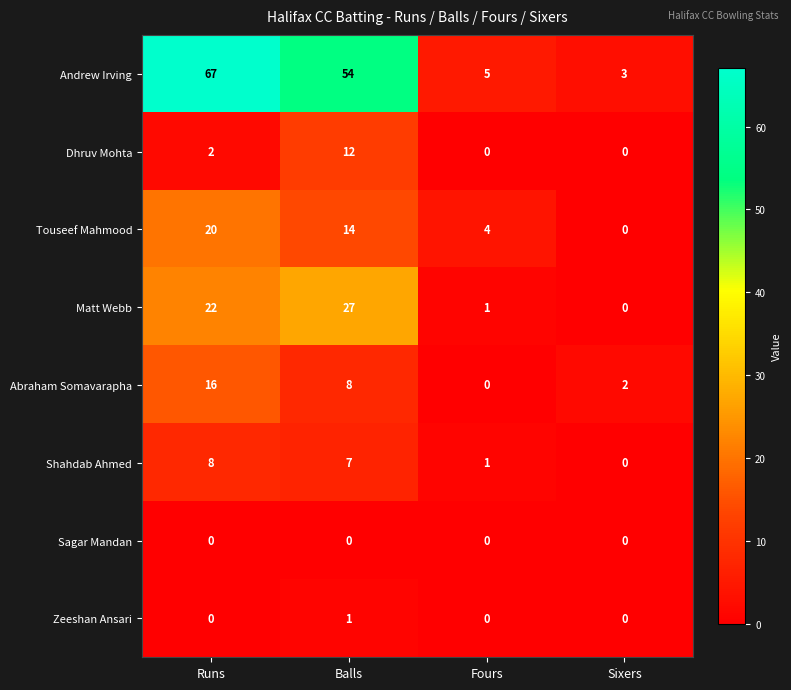

How many distinct data groups are displayed?

8